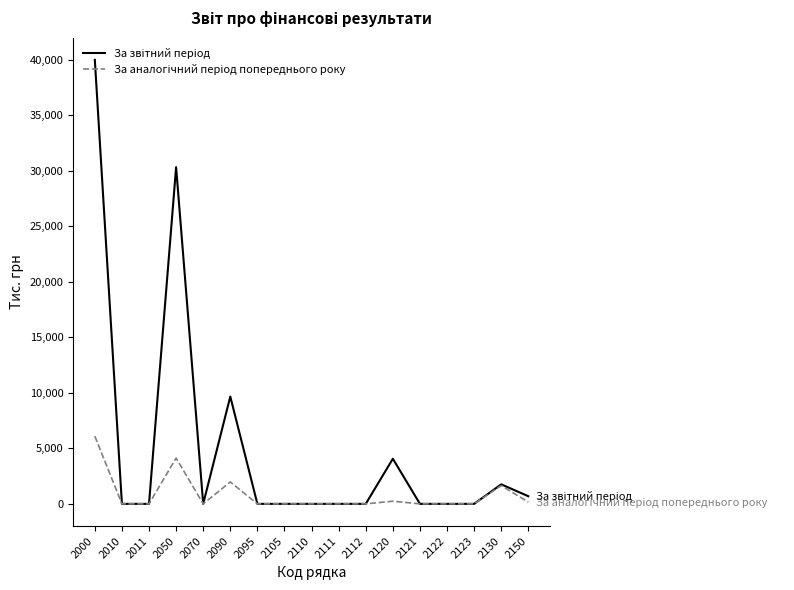

What is the greatest value displayed?

40000